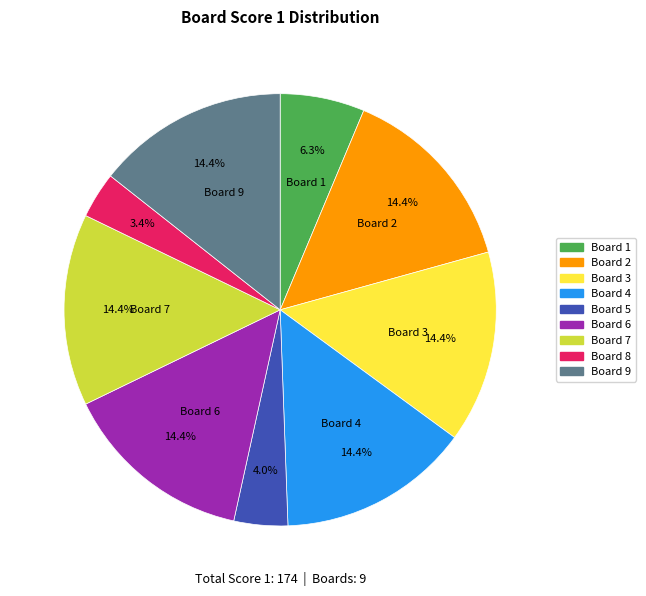

Is there a majority slice in this chart?

No